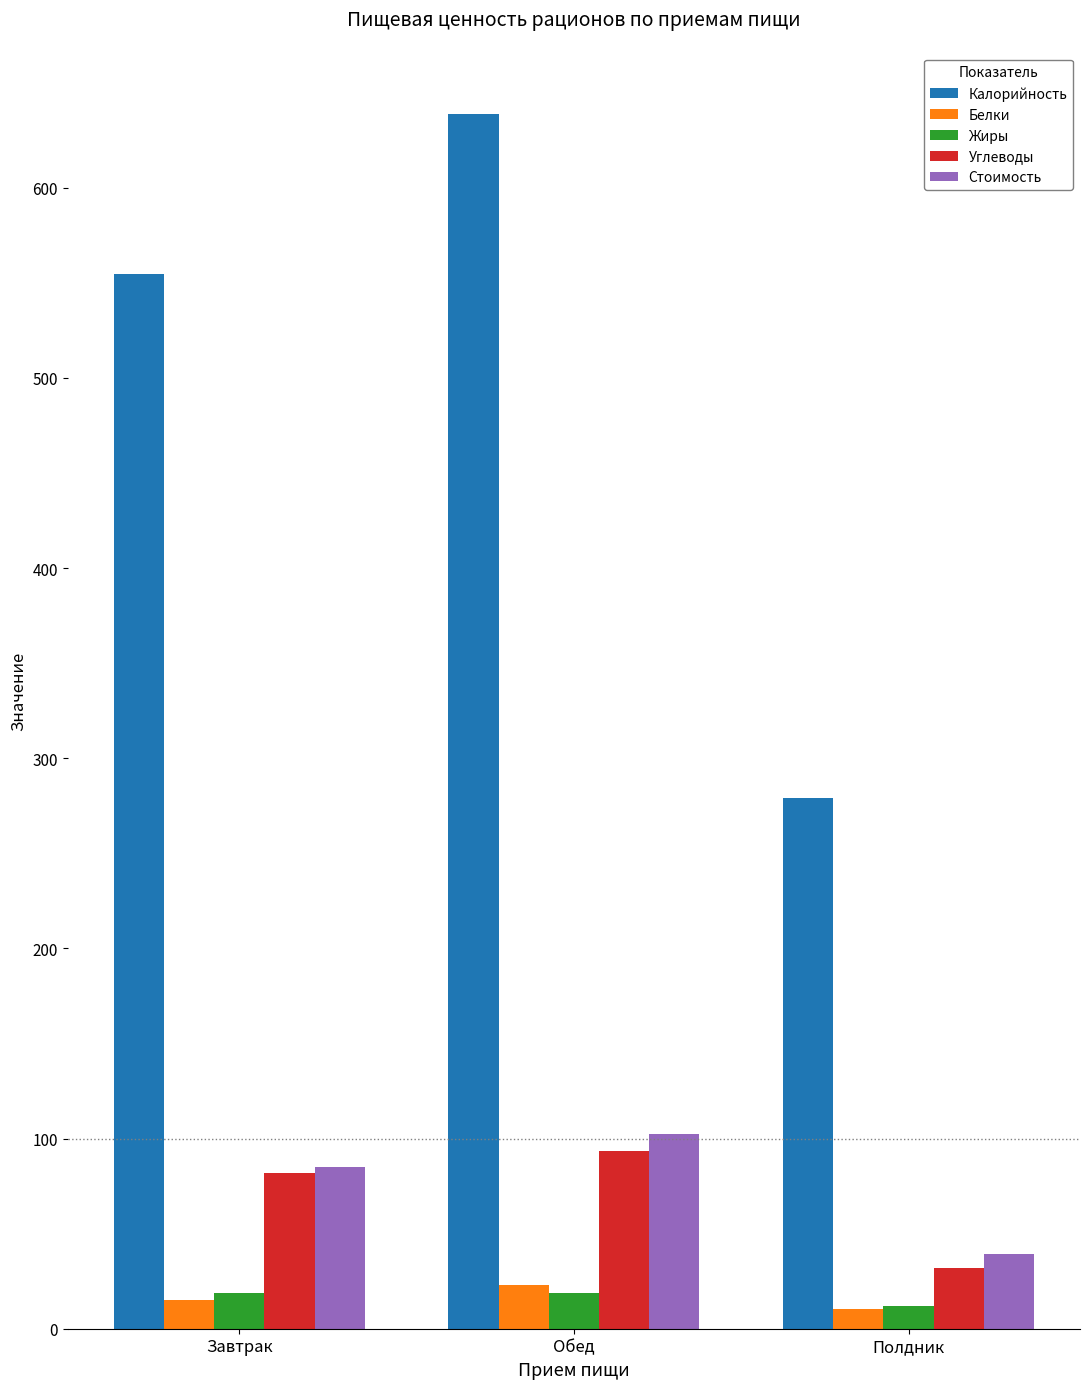

What is the label of the 1st bar from the right?

Полдник